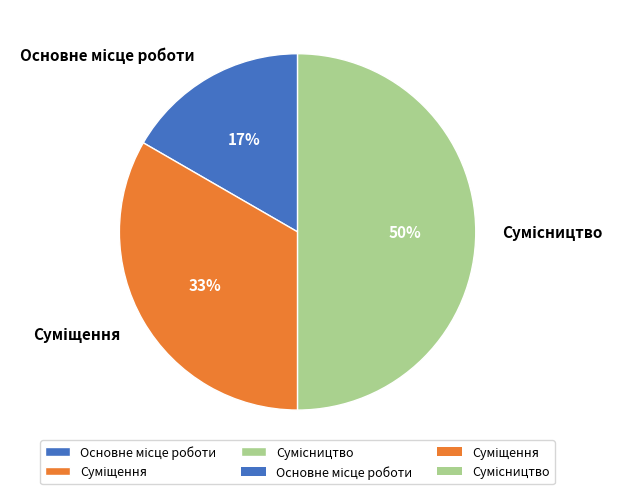

How many slices are in this pie chart?

3